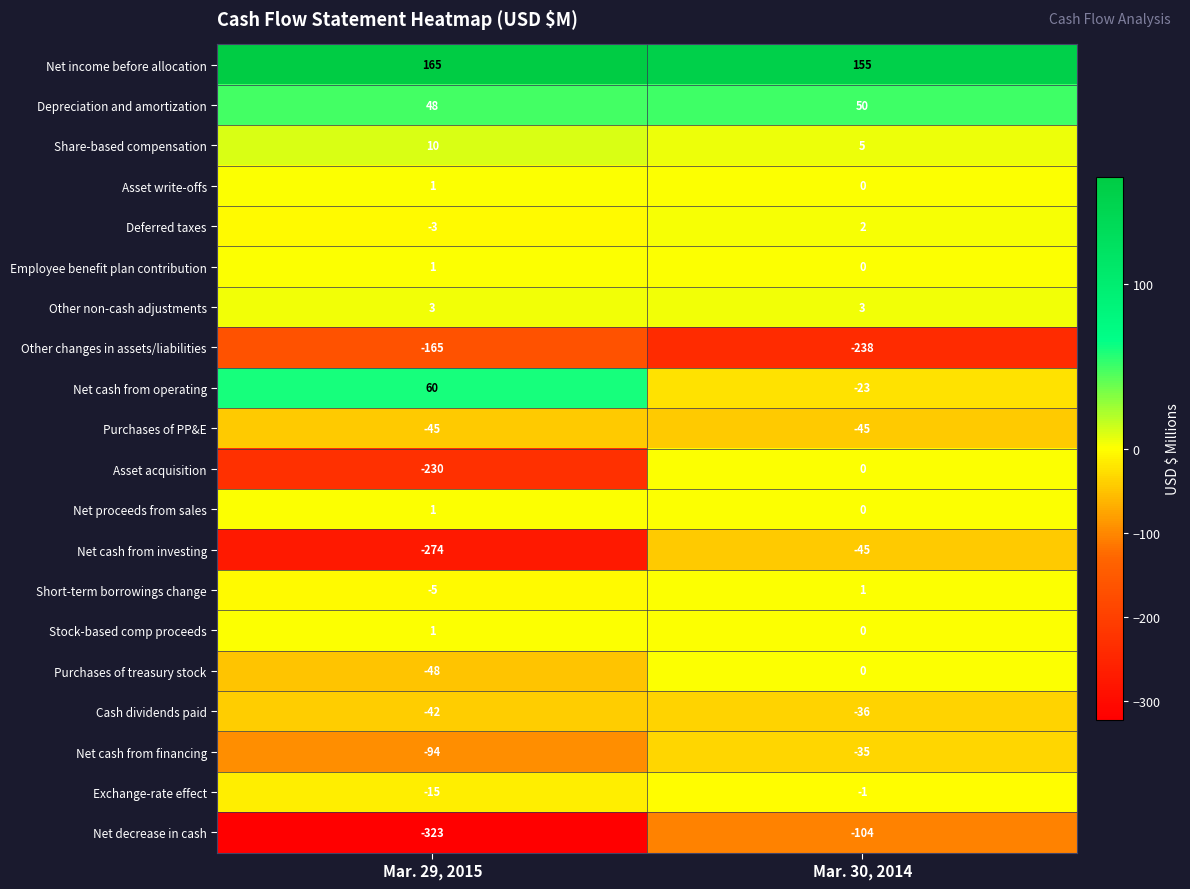

List the labels in order of Net cash from investing value, smallest first.

Mar. 29, 2015, Mar. 30, 2014